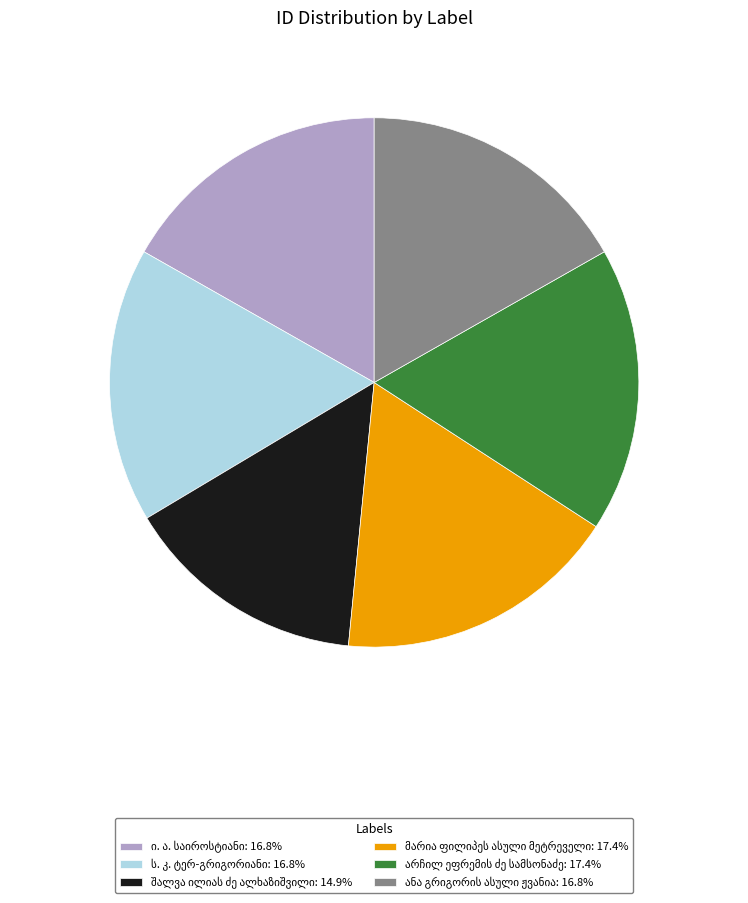

Does any single category account for the majority?

No